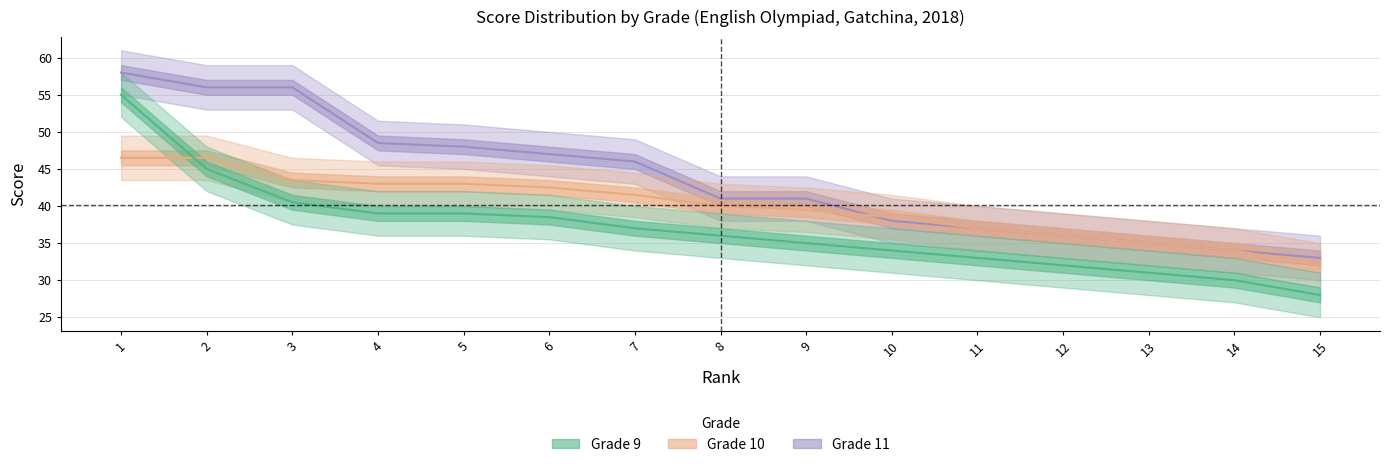

Which series has the widest spread of values?

grade_9_scores